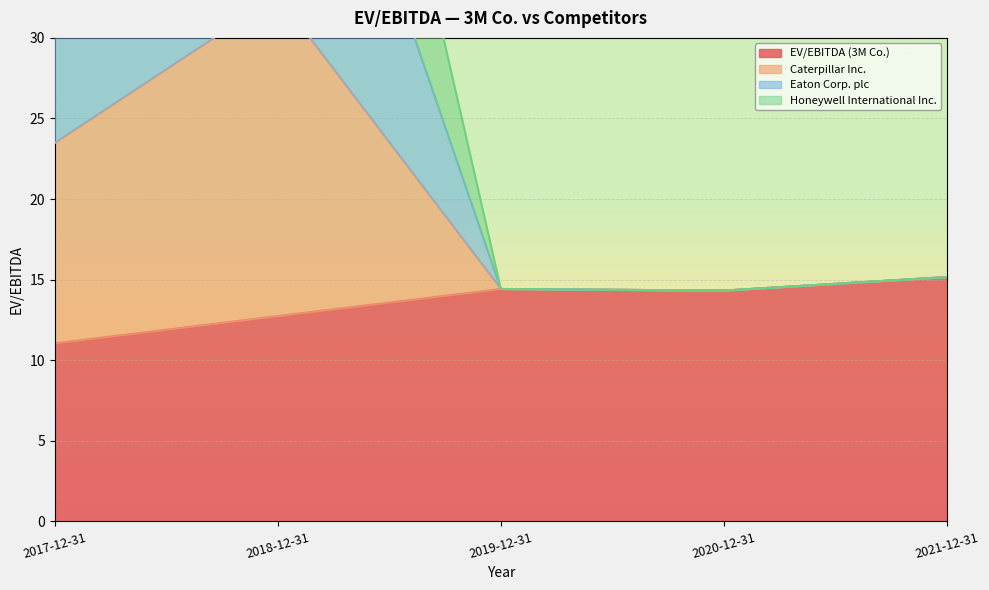

What is the difference between the EV/EBITDA (3M Co.) values at 2020-12-31 and 2017-12-31?

3.3